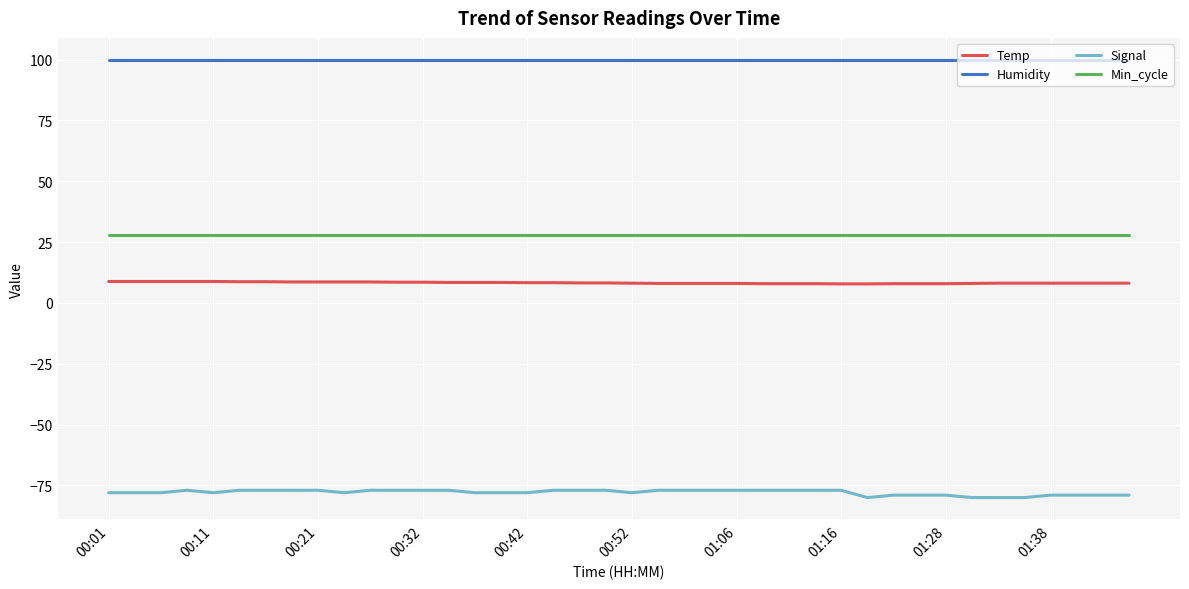

What are all the series names shown in the legend?

Temp, Humidity, Signal, Min_cycle